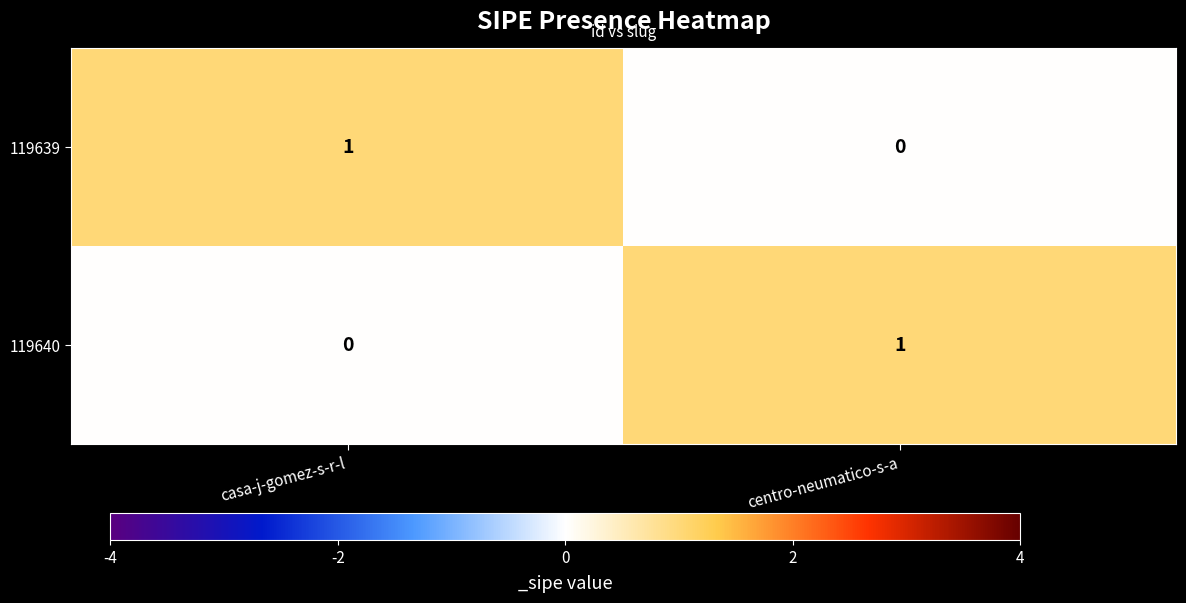

Which category has the lowest value in the 119639 series?

centro-neumatico-s-a